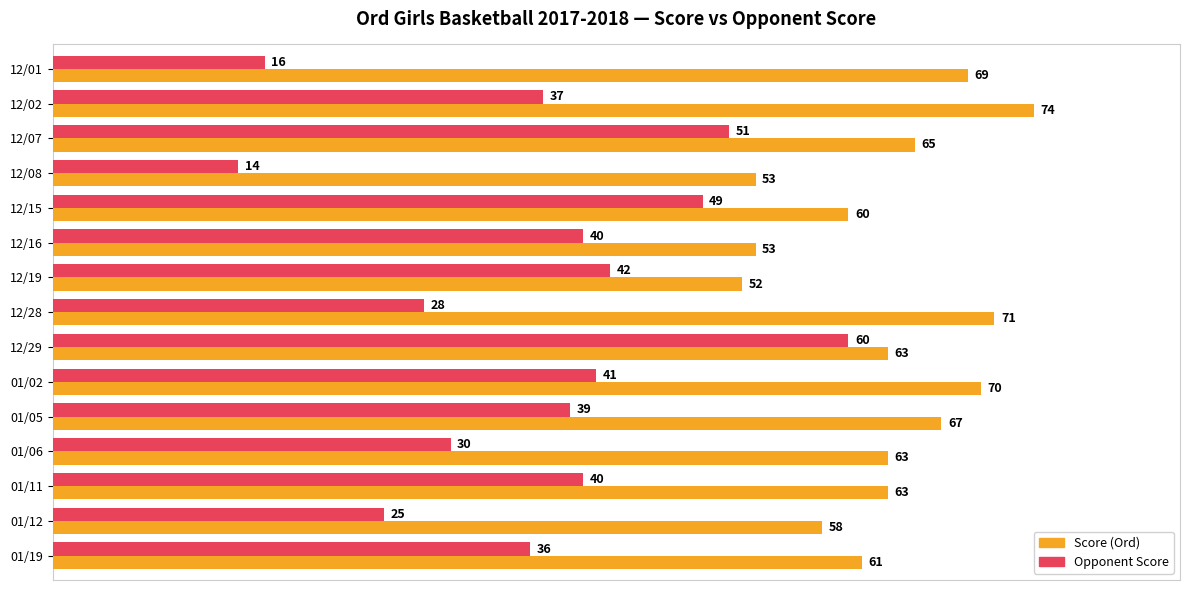

What is the spread (max minus min) of values at 12/02?

37